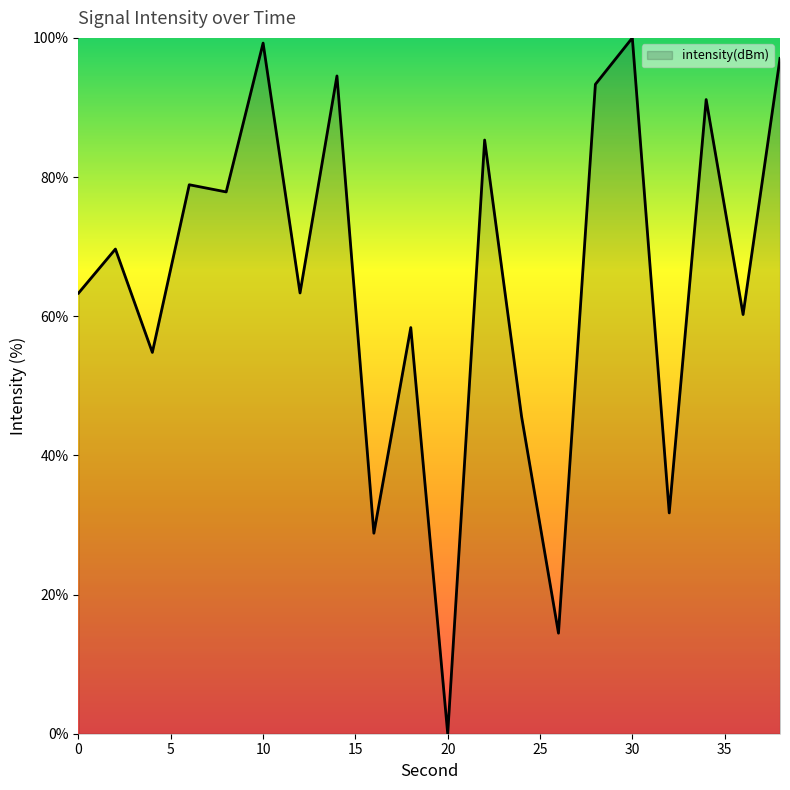

What is the difference between the maximum and minimum values?

100.0